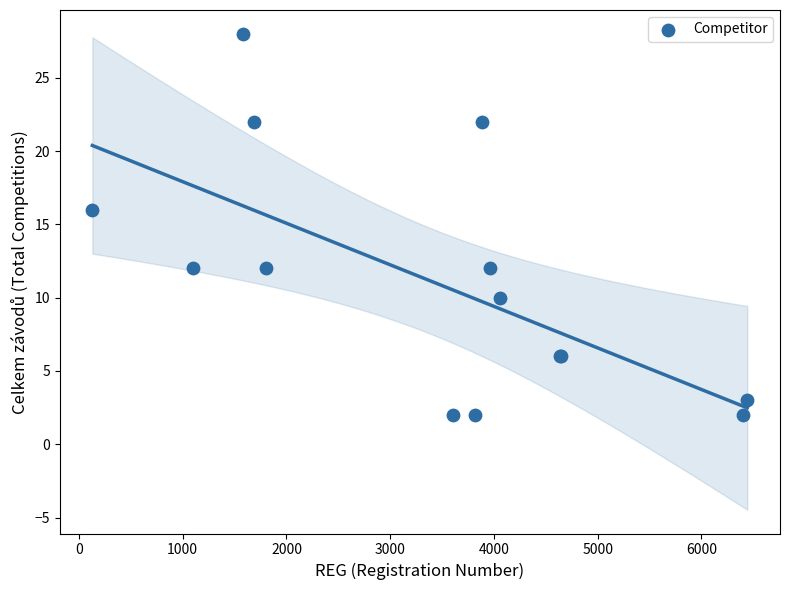

What Y value in the scatter plot is closest to 15?

16